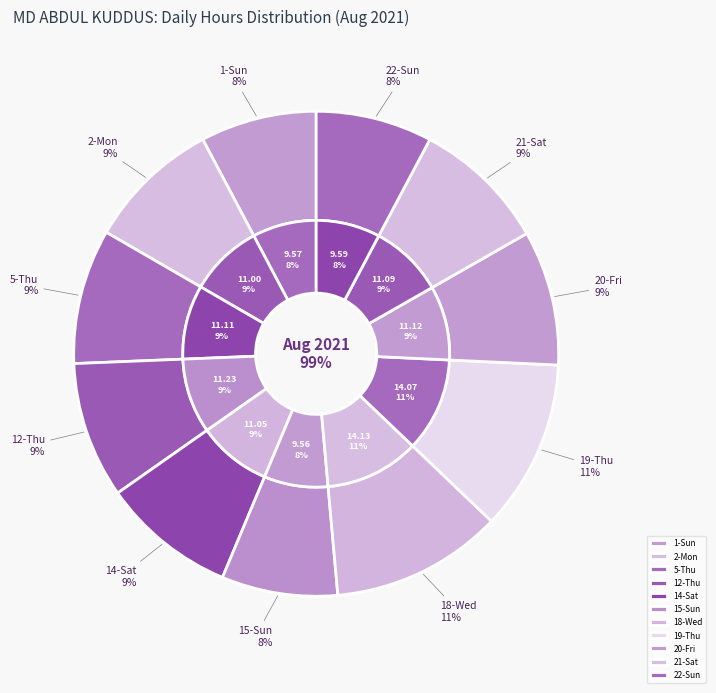

How many slices are in this pie chart?

11